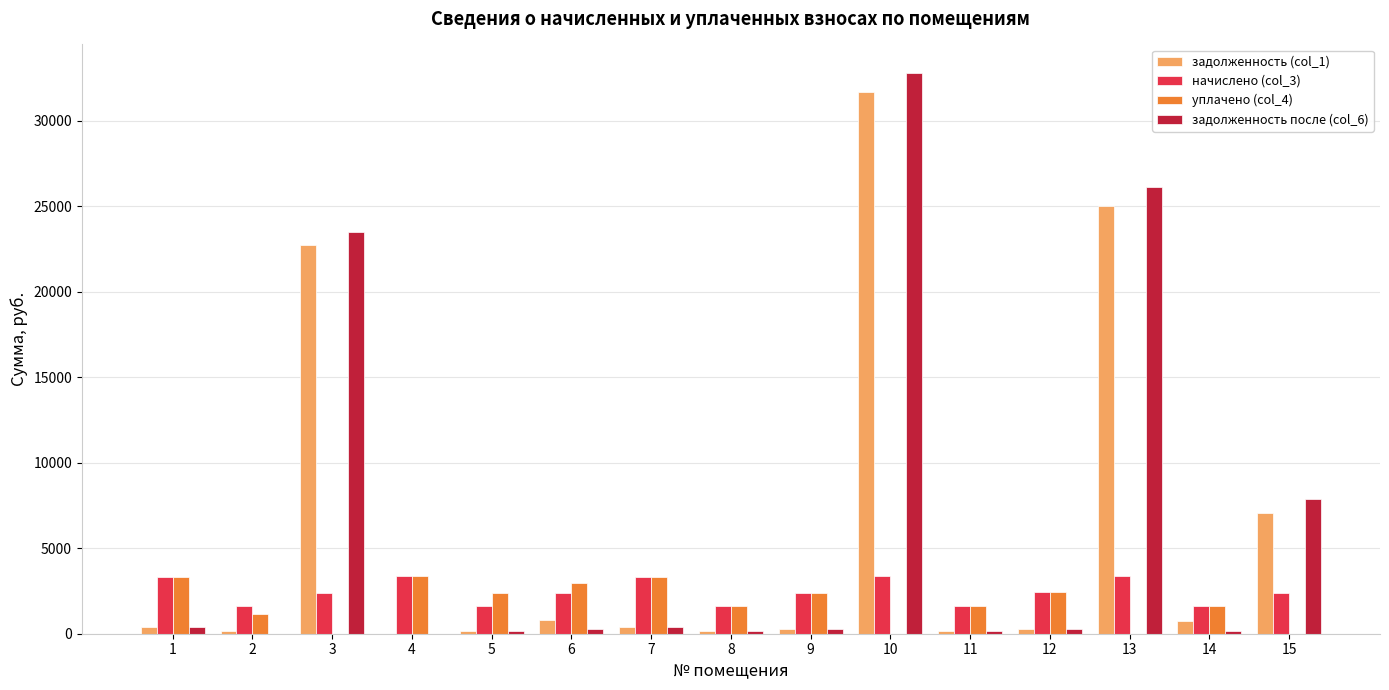

Is it true that задолженность (col_1) equals 4025.6 at 15?

False